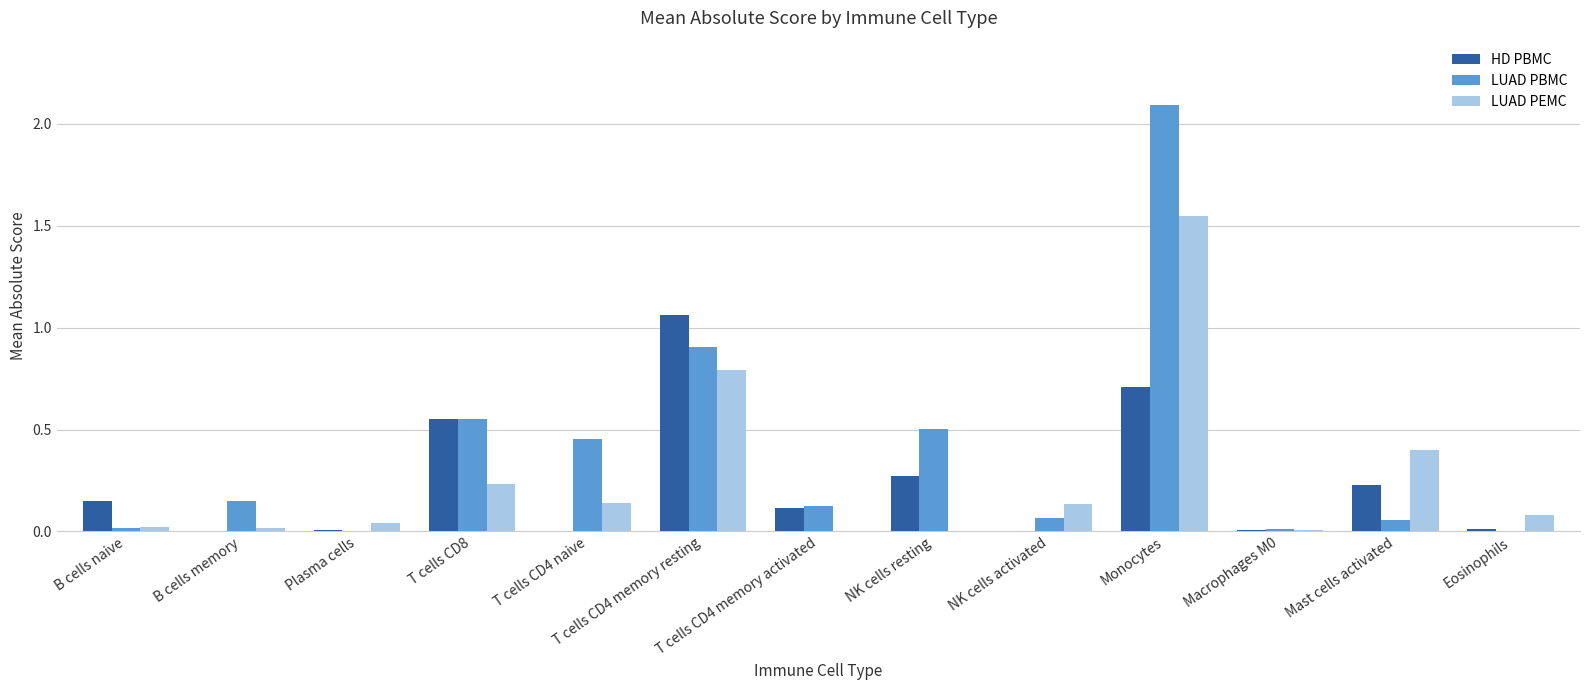

What is the maximum value shown in the chart?

2.1